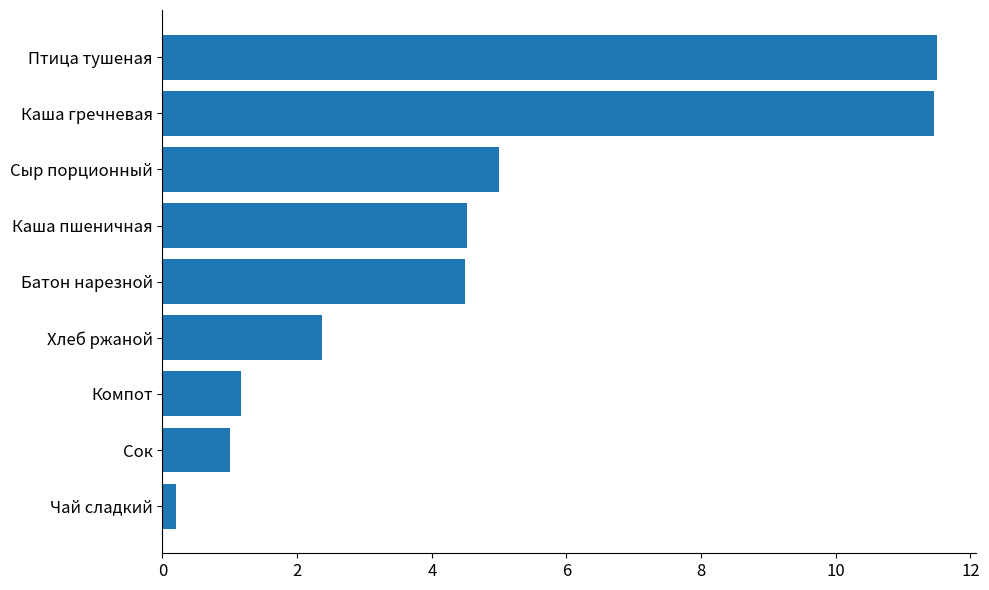

Where is the data nearest to the value 5?

Сыр порционный